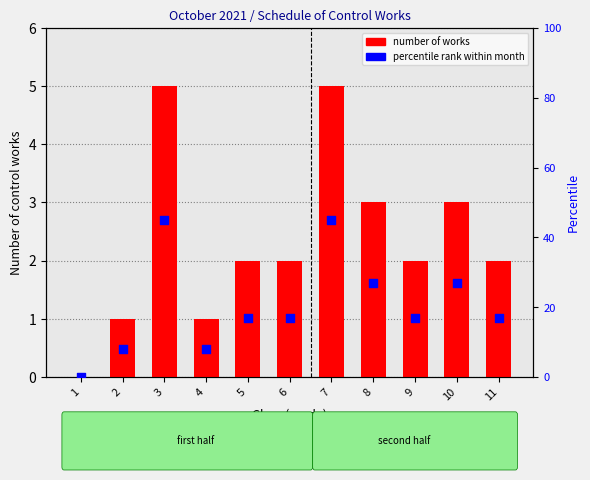

At how many categories does at least one series exceed 12?

8